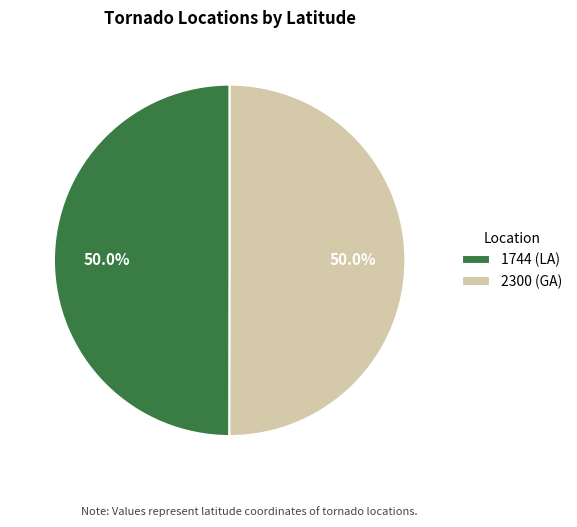

Count the number of slices in the pie.

2